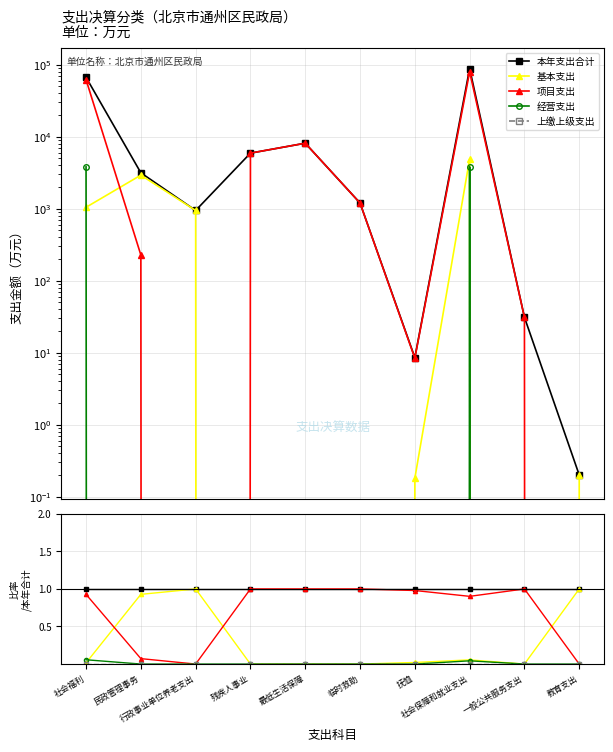

Reading left to right, list all the values displayed in this chart.

本年支出合计: 1.0	1.0	1.0	1.0	1.0	1.0	1.0	1.0	1.0	1.0
基本支出: 0.0	0.9	1.0	0.0	0.0	0.0	0.0	0.1	0.0	1.0
项目支出: 0.9	0.1	0.0	1.0	1.0	1.0	1.0	0.9	1.0	0.0
经营支出: 0.1	0.0	0.0	0.0	0.0	0.0	0.0	0.0	0.0	0.0
上缴上级支出: 0.0	0.0	0.0	0.0	0.0	0.0	0.0	0.0	0.0	0.0